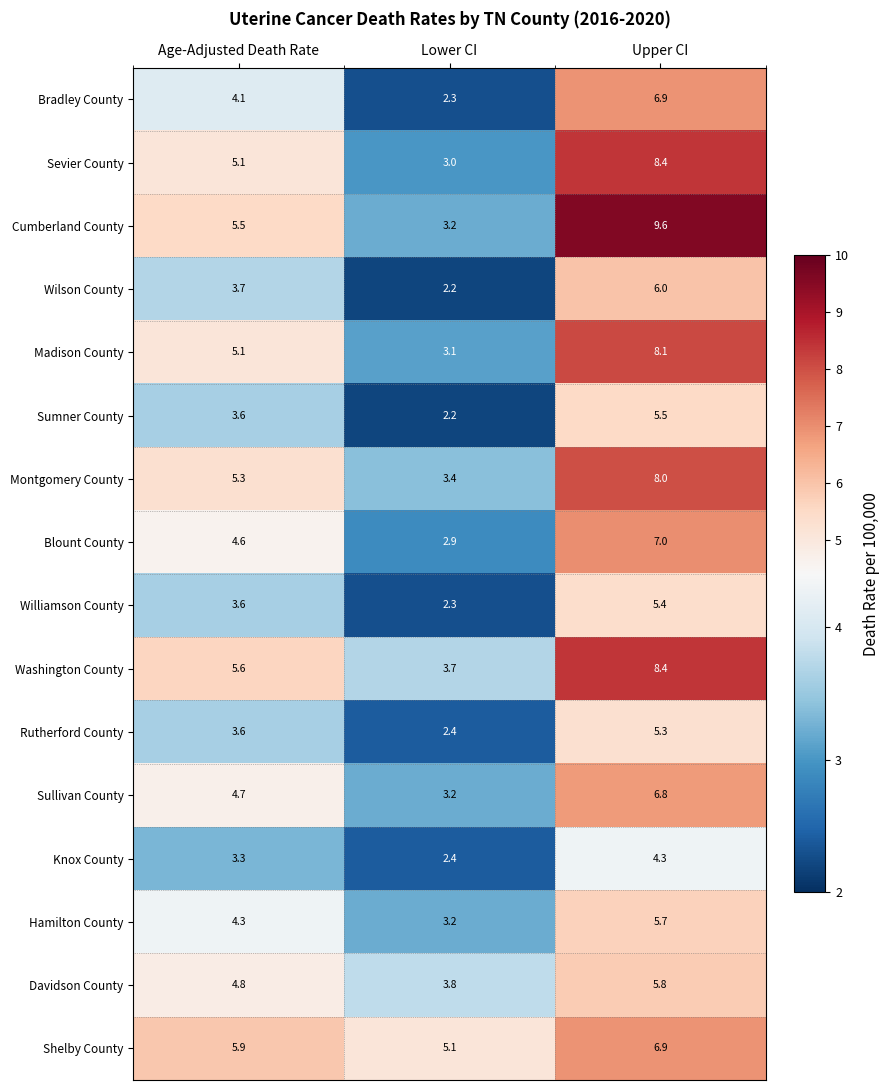

Which category has the highest value across all series?

Upper CI